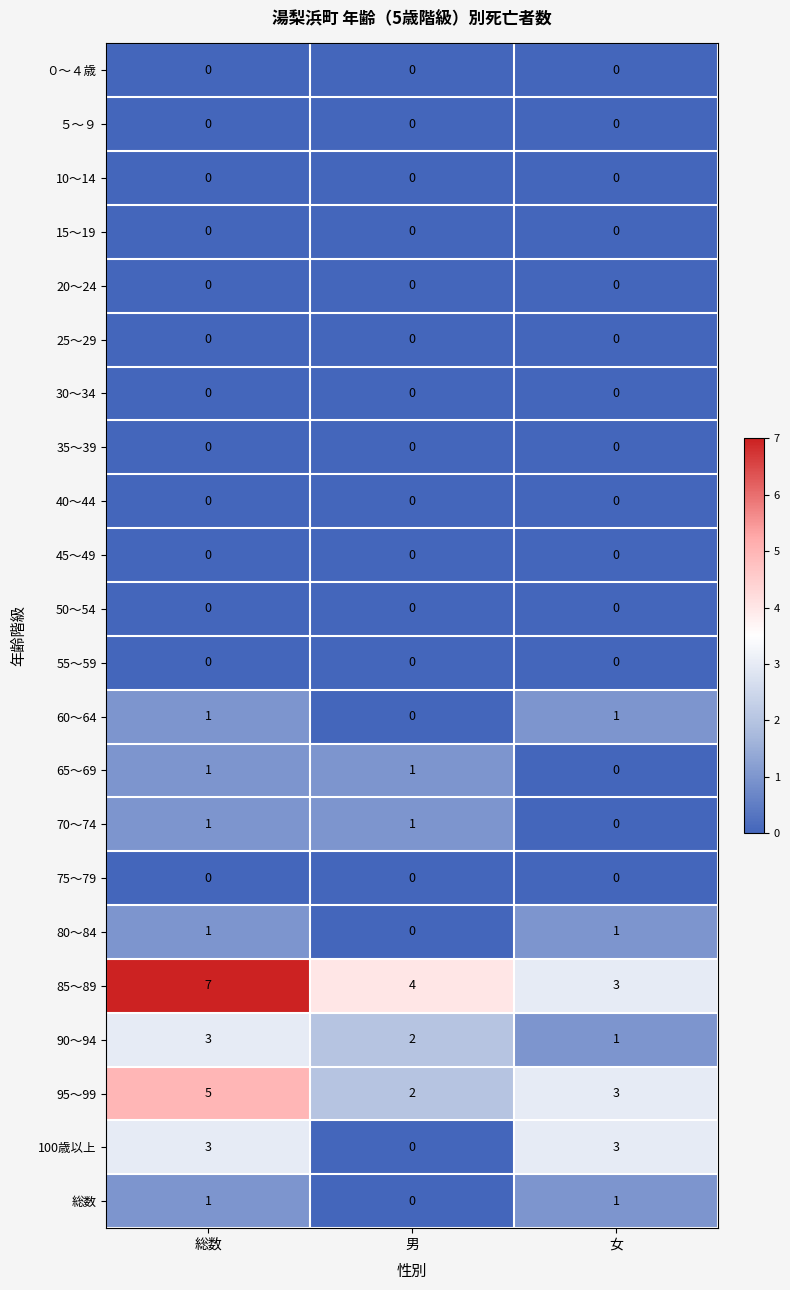

What is the maximum value shown in the chart?

7